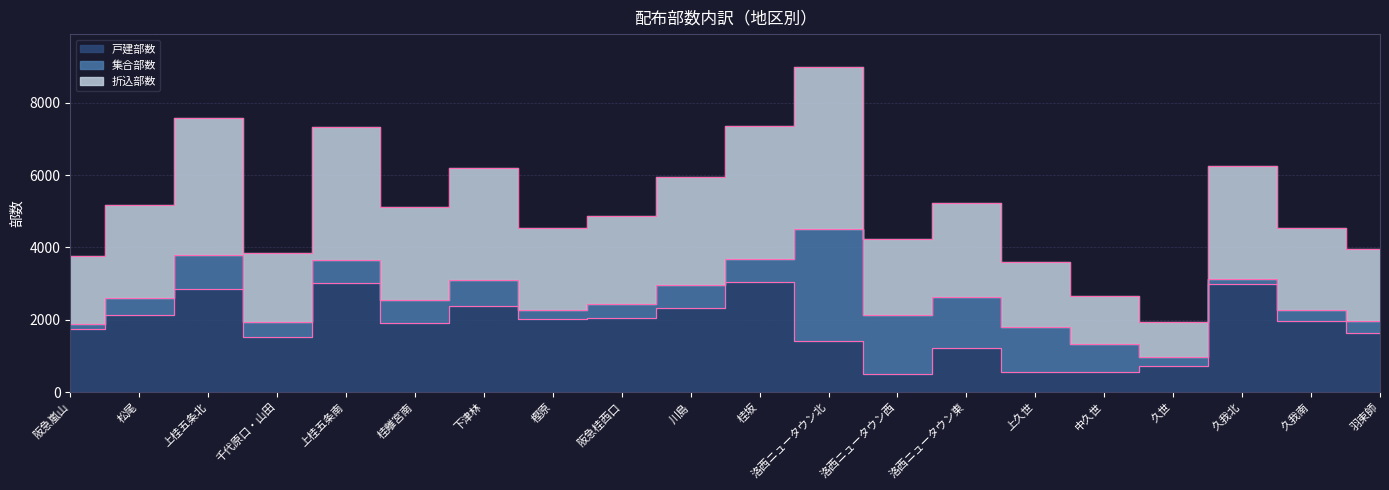

What is the spread (max minus min) of values at 洛西ニュータウン西?

1620